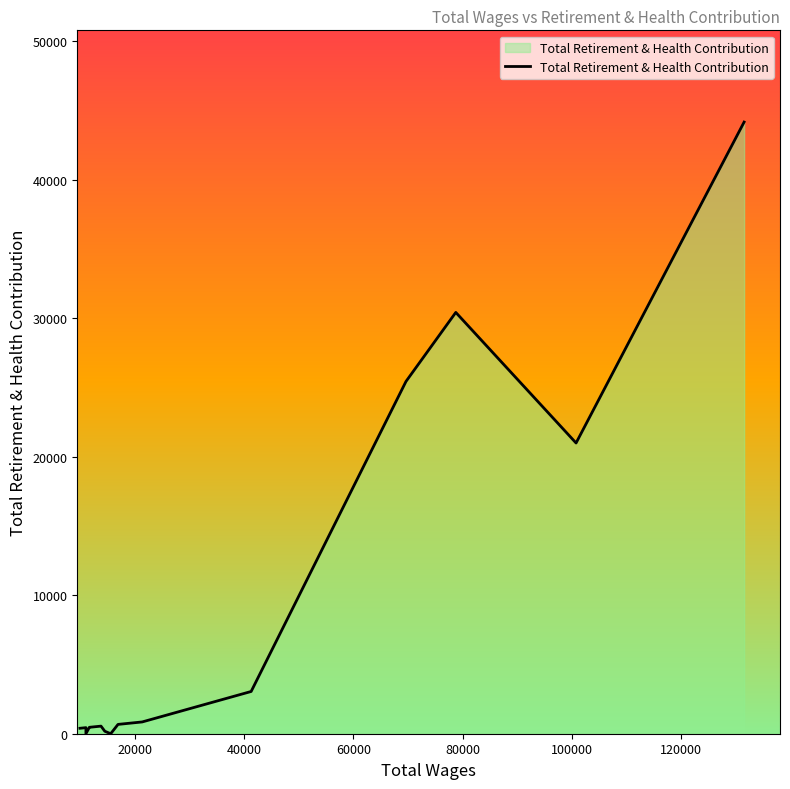

Which has a higher value, 120000 or 100000?

120000